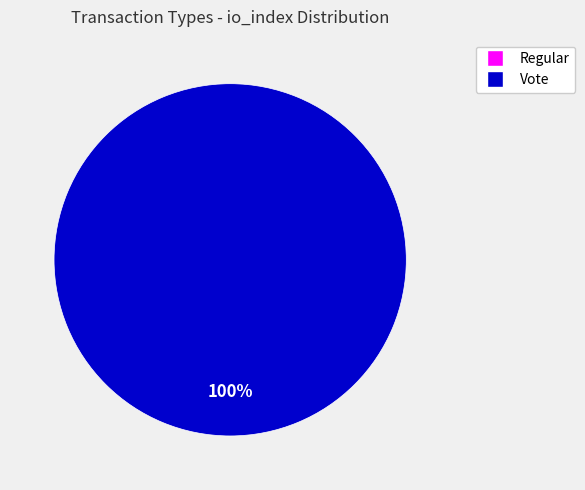

Is it true that Regular is 1% of the pie?

False